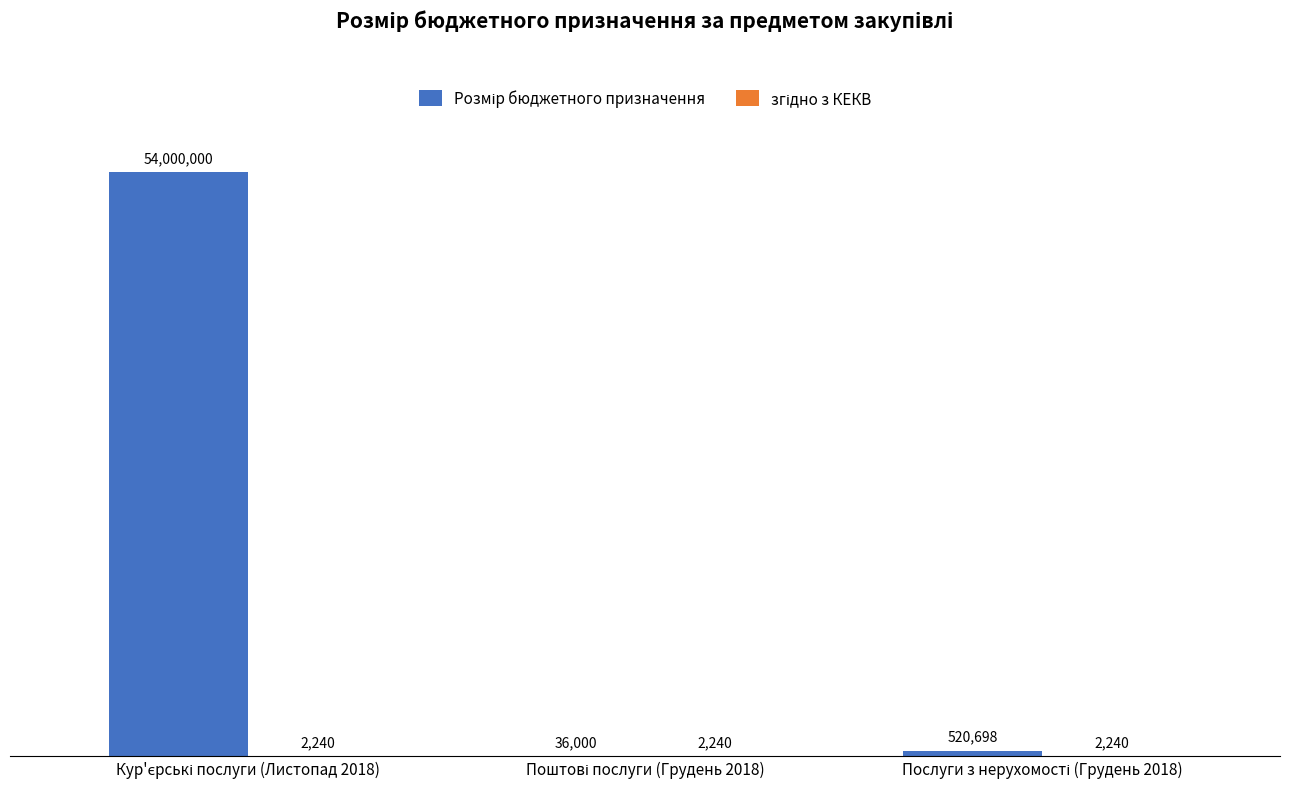

Does the chart contain stacked bars?

No